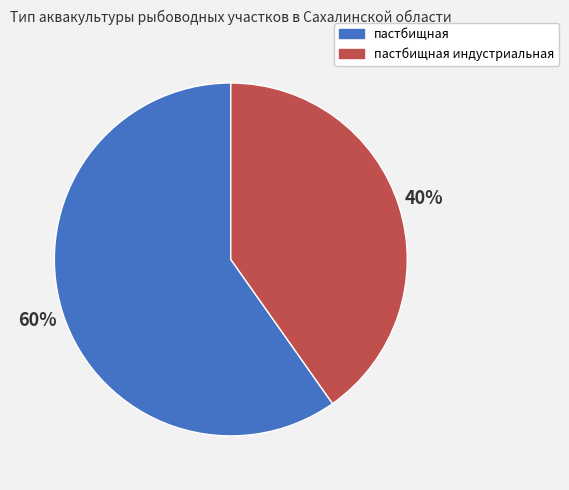

Is it true that пастбищная индустриальная is 47% of the pie?

False